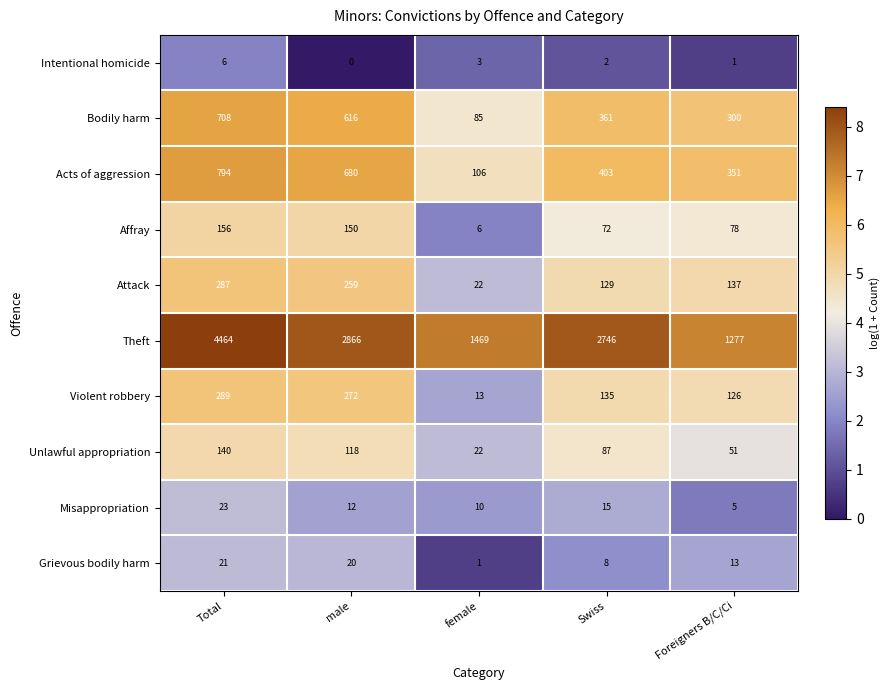

At Foreigners B/C/Ci, list the series in order from smallest to largest.

Intentional homicide, Misappropriation, Grievous bodily harm, Unlawful appropriation, Affray, Violent robbery, Attack, Bodily harm, Acts of aggression, Theft